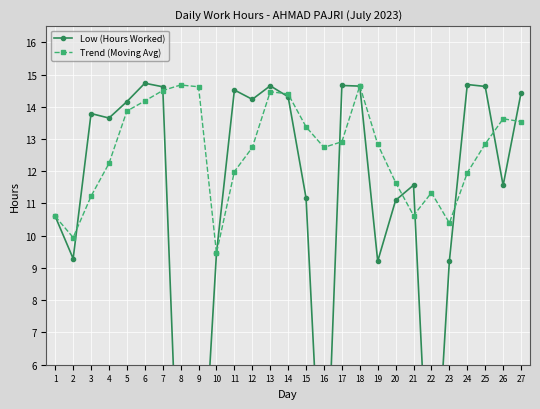

What is the greatest value displayed?

14.7